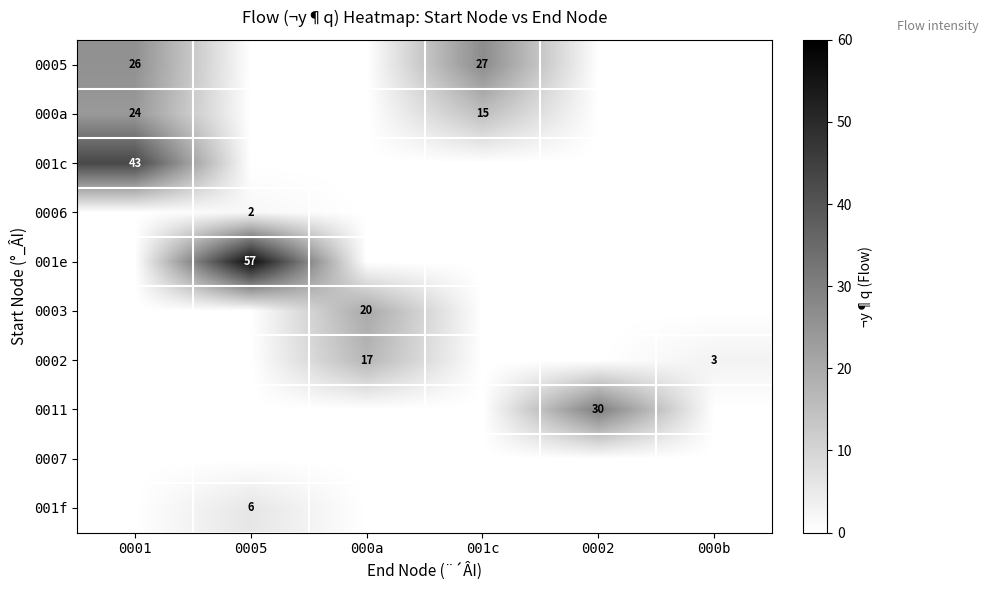

Is it true that 0002 equals 3 at 000b?

True